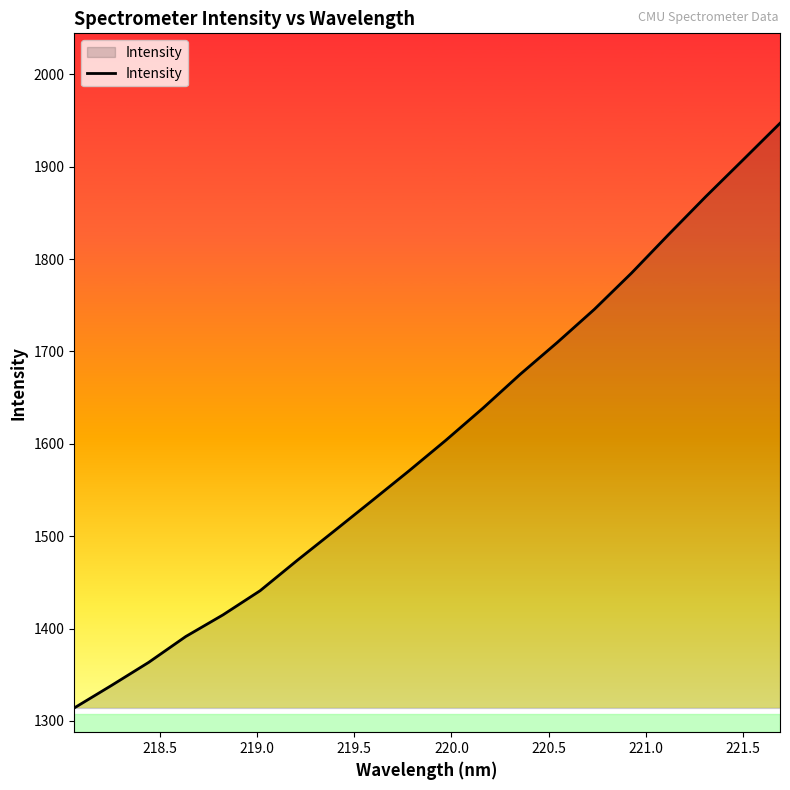

What is the smallest value displayed?

1314.0